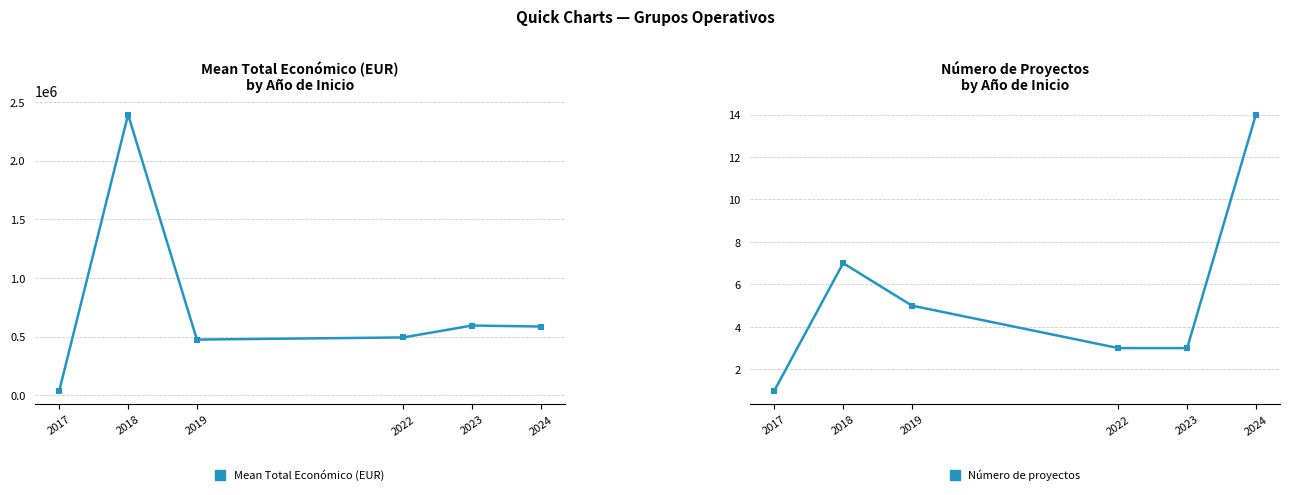

Reading right to left, what are all the values shown in this chart?

Mean Total Económico (EUR): 2024=587681.0	2023=596189.3	2022=494753.7	2019=476420.9	2018=2393956.8	2017=42072.0
Número de proyectos: 2024=14.0	2023=3.0	2022=3.0	2019=5.0	2018=7.0	2017=1.0